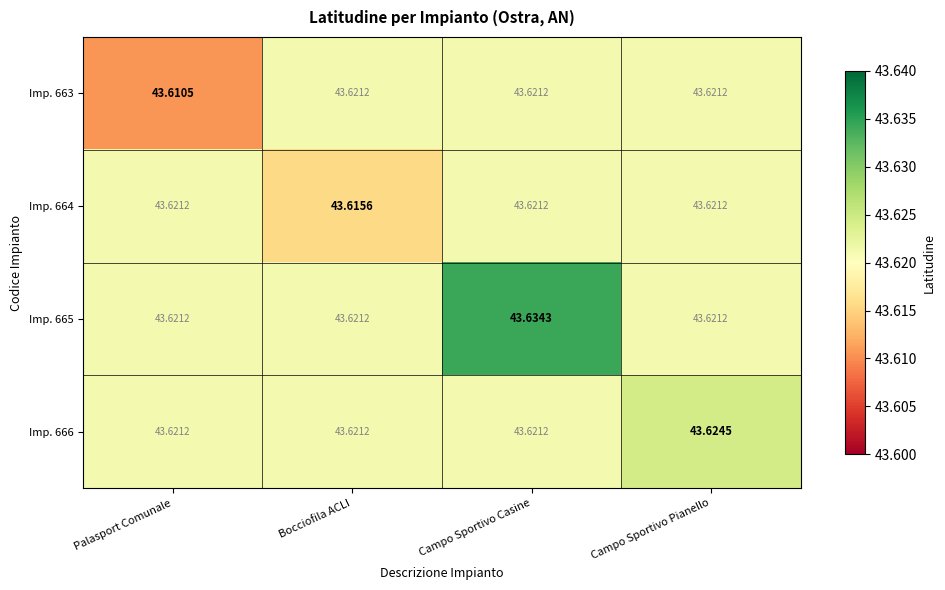

At which label does Imp. 664 reach its minimum?

Bocciofila ACLI